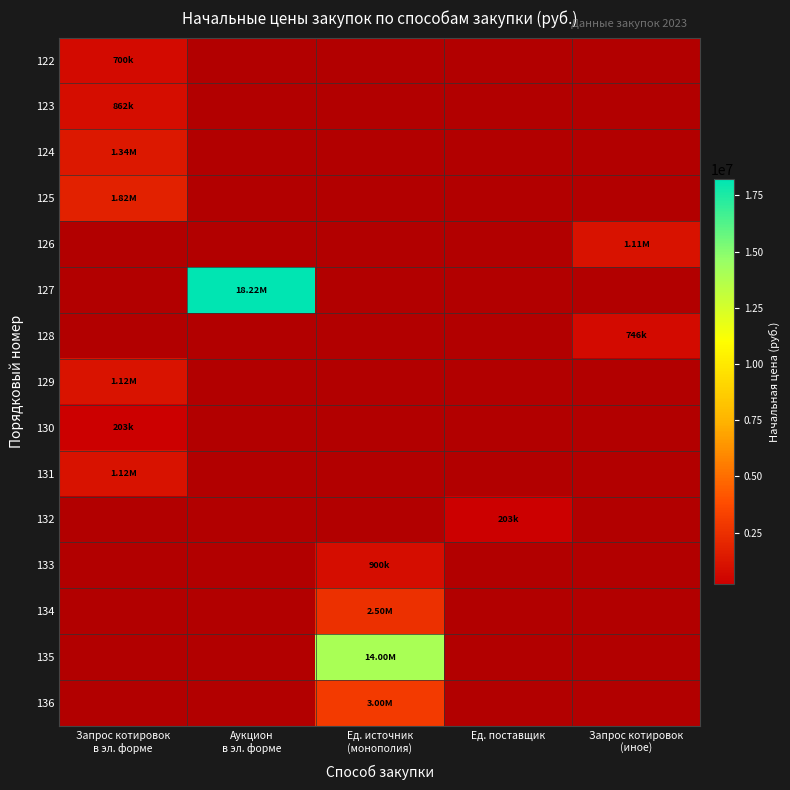

What is the minimum value shown in the chart?

202924.6